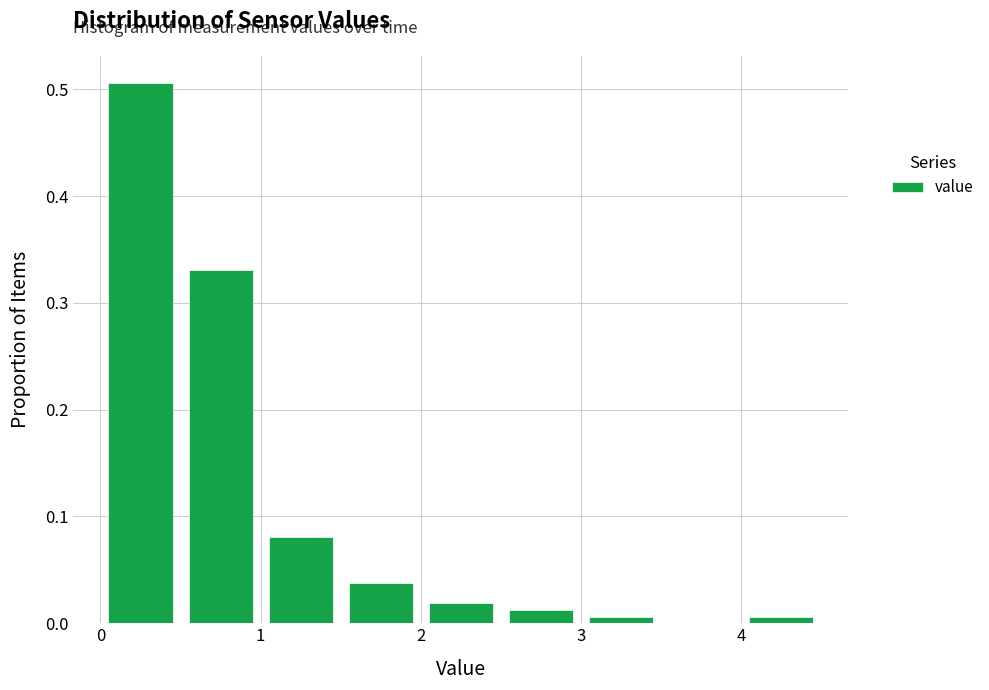

How tall is the bar that spans 1.0 to 1.5 on the x-axis? The values are not printed on the chart, so give them approximately, as read against the axis.

0.08